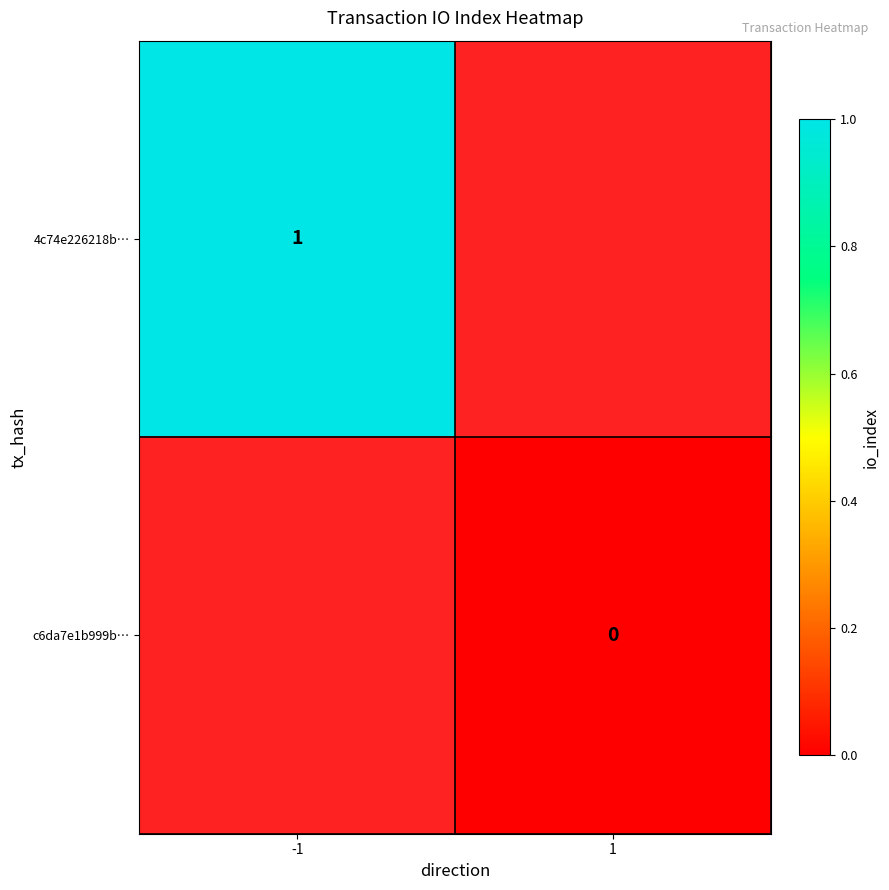

The 4c74e226218b… series shows 1 at -1. True or false?

True